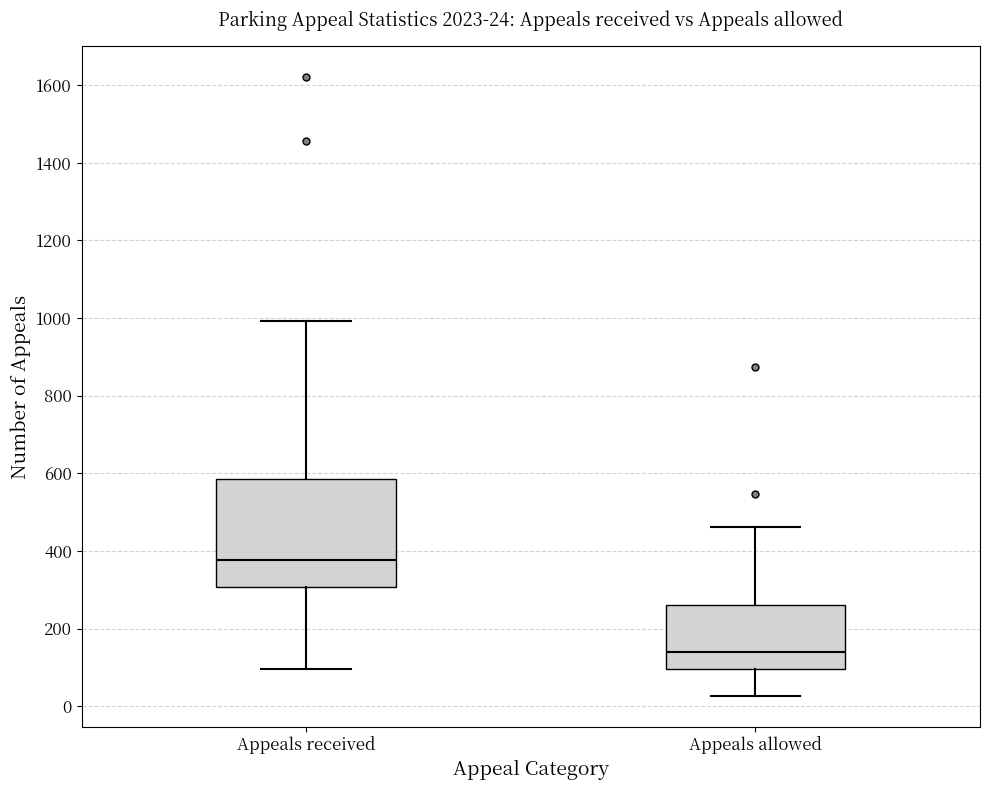

Which box has the lowest median line?

Appeals allowed